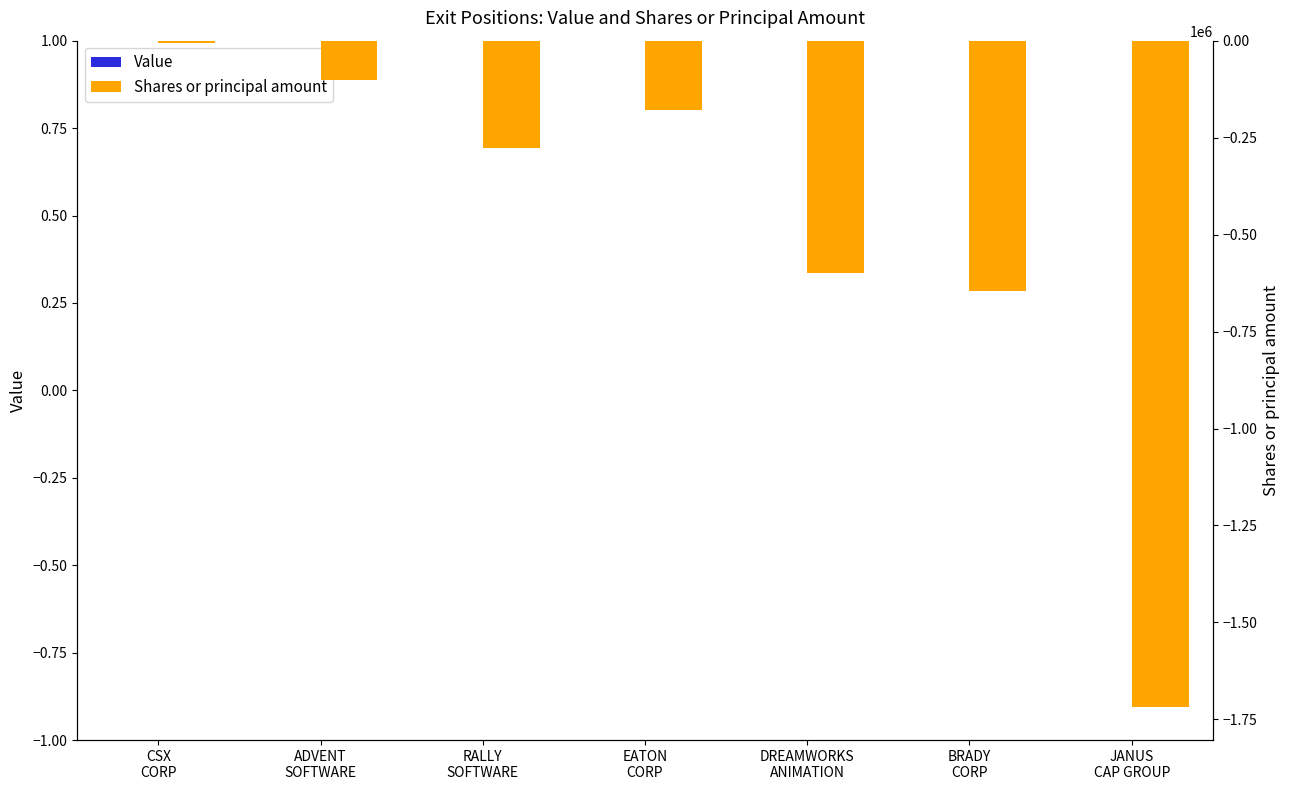

Rank the series at BRADY
CORP from highest to lowest value.

Value, Shares or principal amount